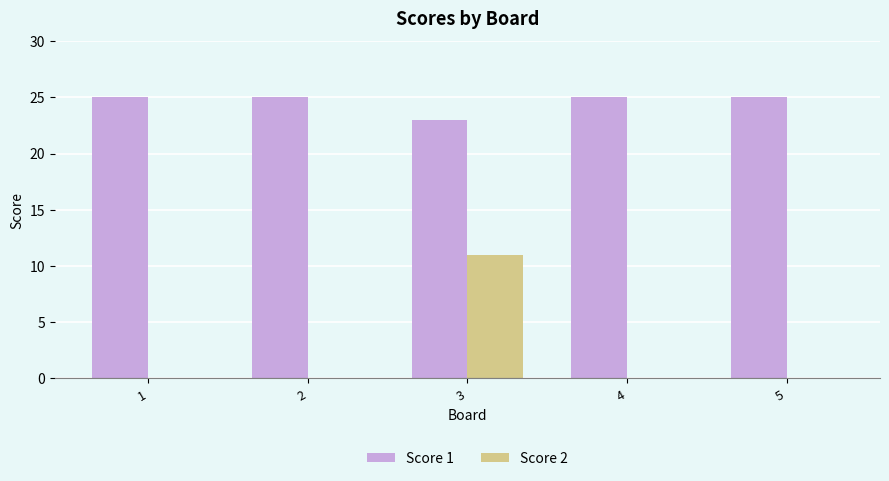

Which series changed the most between 3 and 5?

Score 2